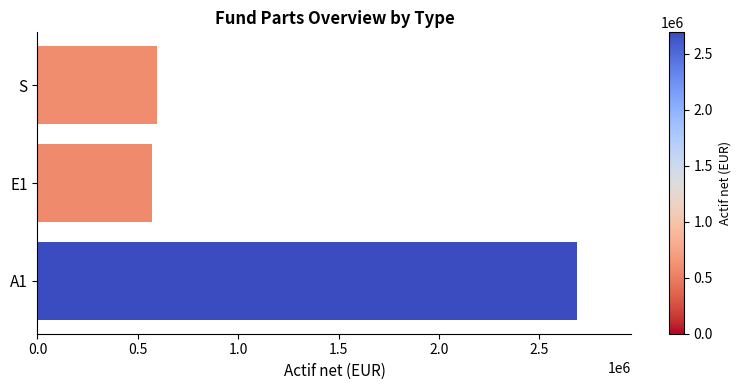

What is the sum of all values?

3858132.7